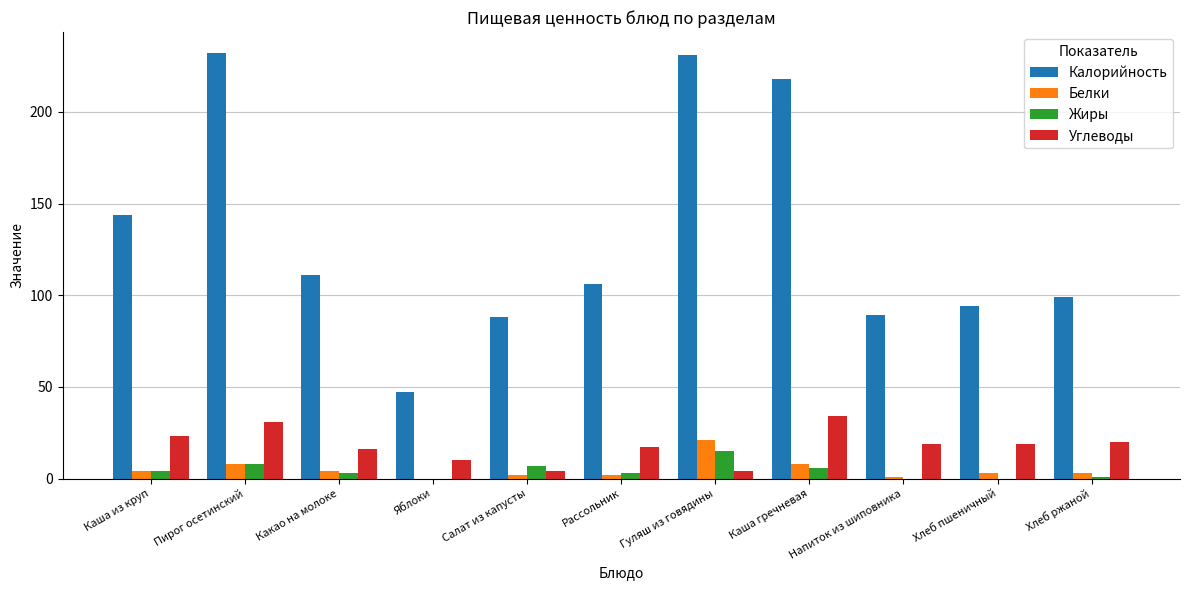

What is the total value across all series at Каша гречневая?

266